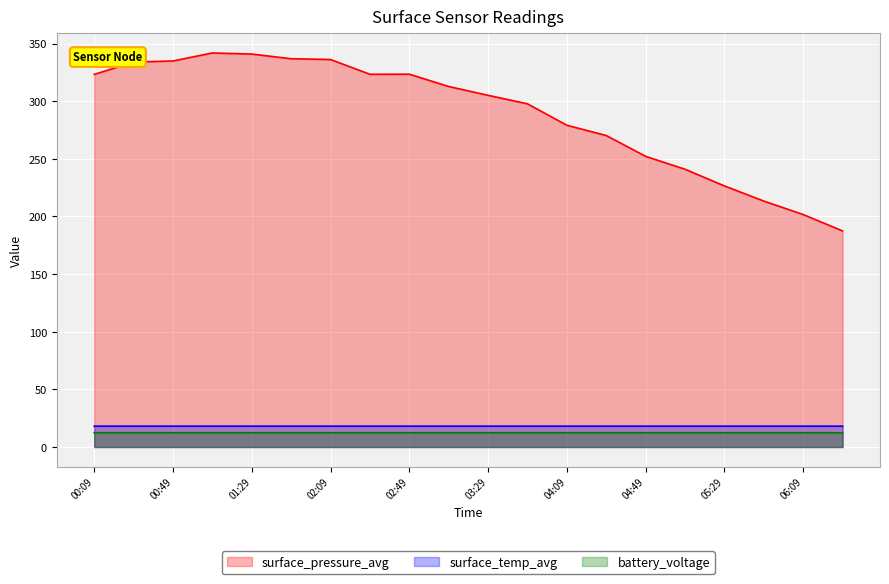

Where is surface_temp_avg nearest to the value 18?

00:09